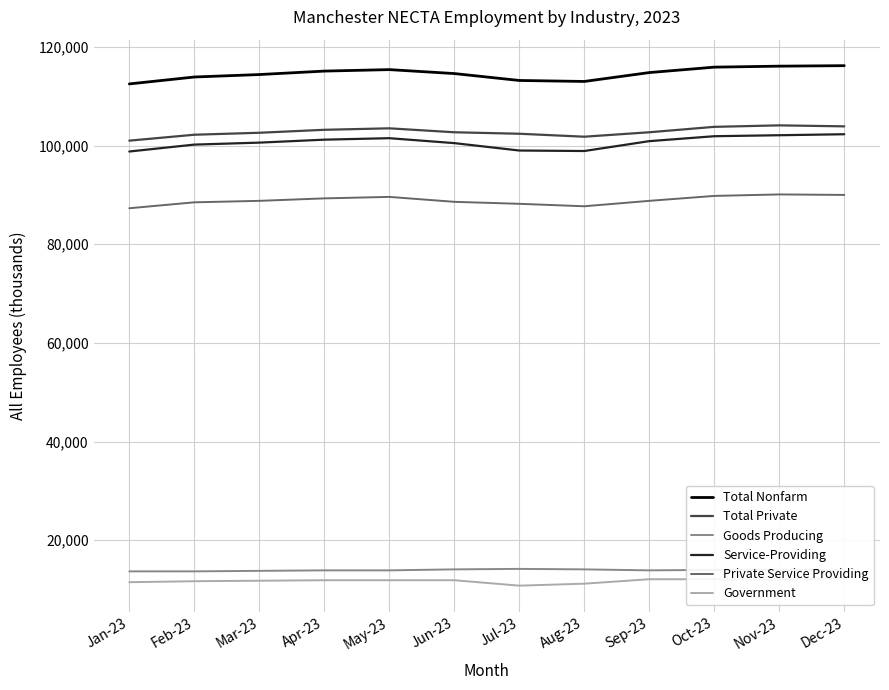

True or false: Total Private has a value of 146643 at Aug-23.

False